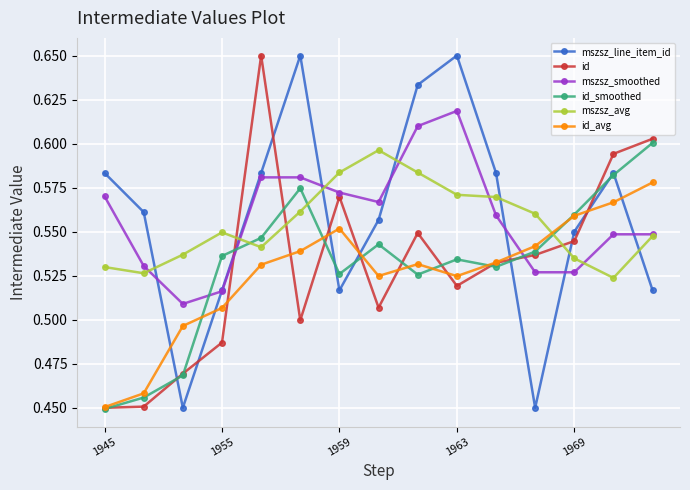

At how many categories does at least one series exceed 0?

15